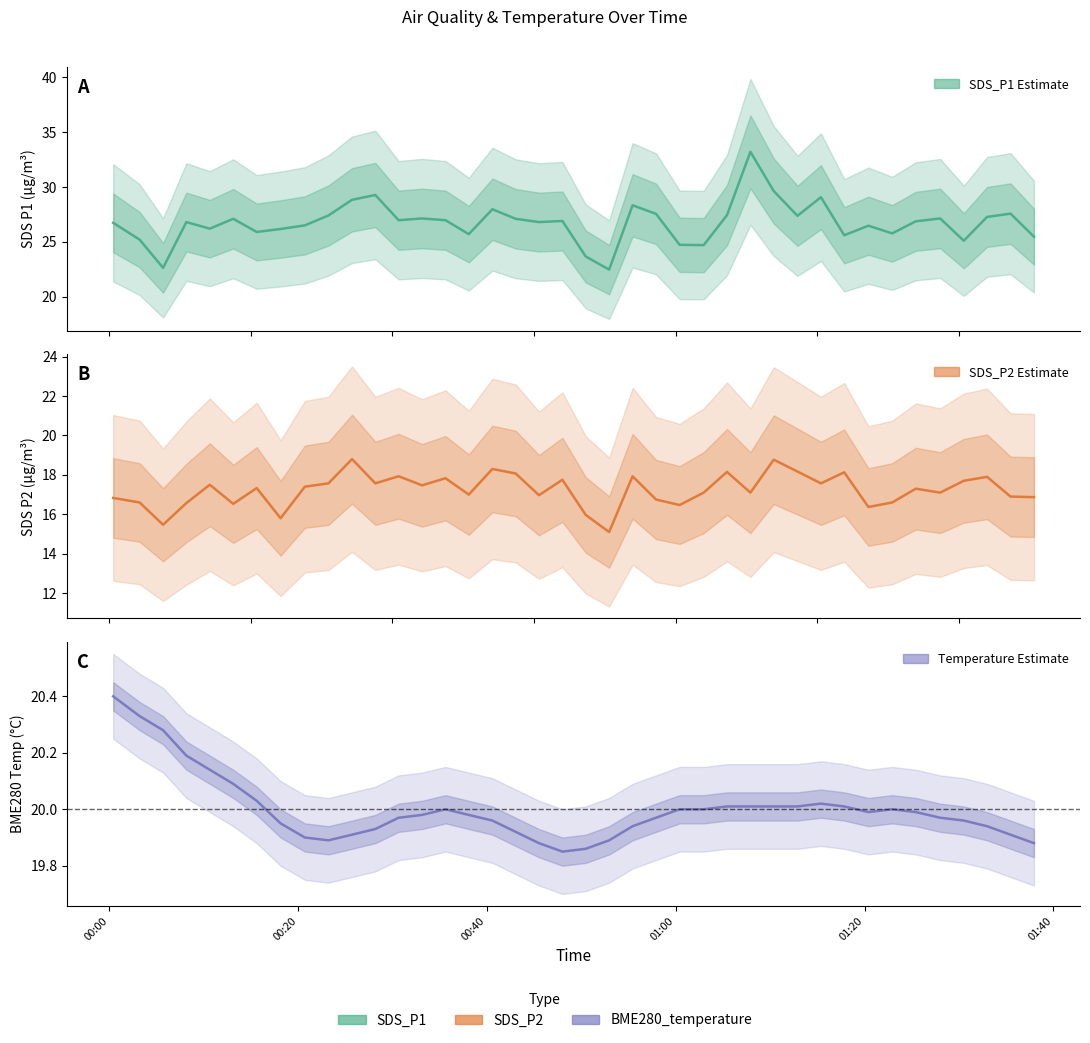

What value does the SDS_P2 series have at 00:00?

16.8